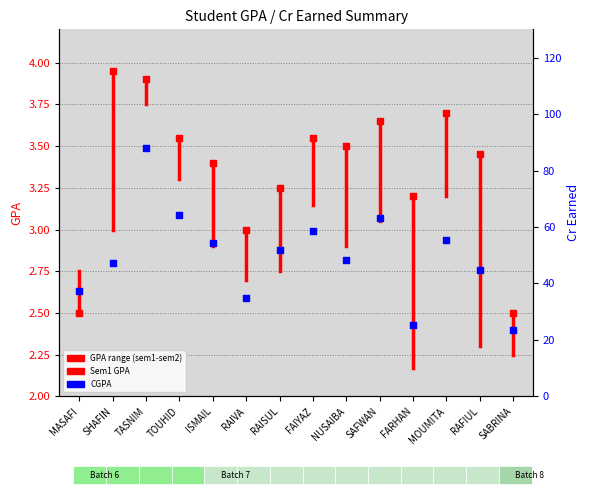

Approximately how many times larger is the value at SABRINA compared to RAISUL?

0.8